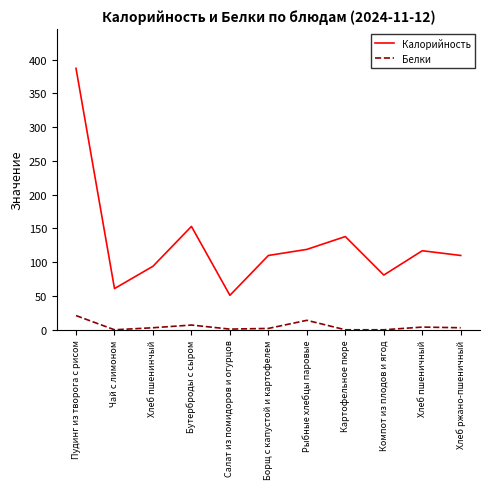

What is the highest value of the Белки series?

21